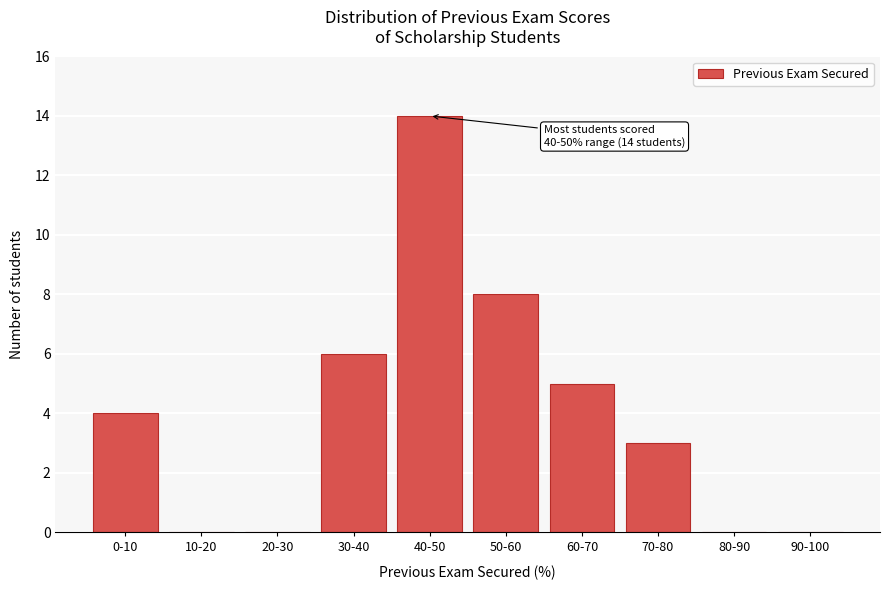

Reading left to right, extract all data points from this chart.

0-10=4	10-20=0	20-30=0	30-40=6	40-50=14	50-60=8	60-70=5	70-80=3	80-90=0	90-100=0